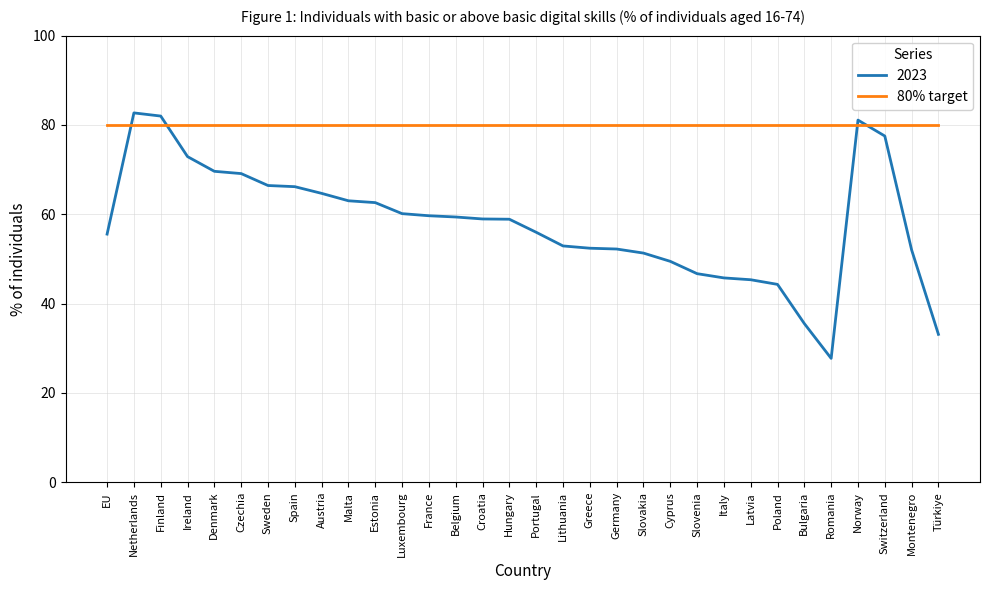

Is it true that 2023 equals 81.1 at Norway?

True